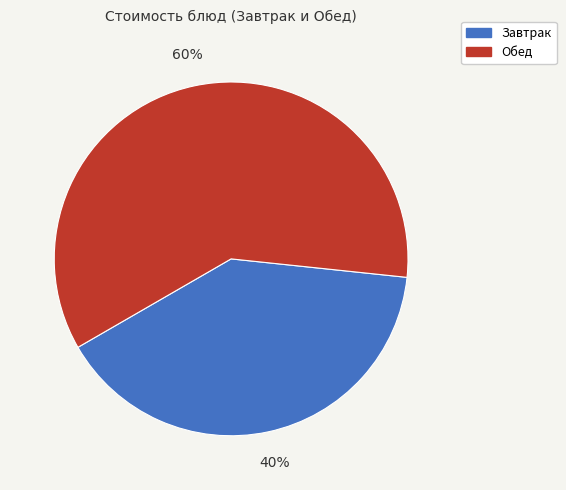

To the nearest percent, what is the difference between the largest and smallest slice percentages?

20%